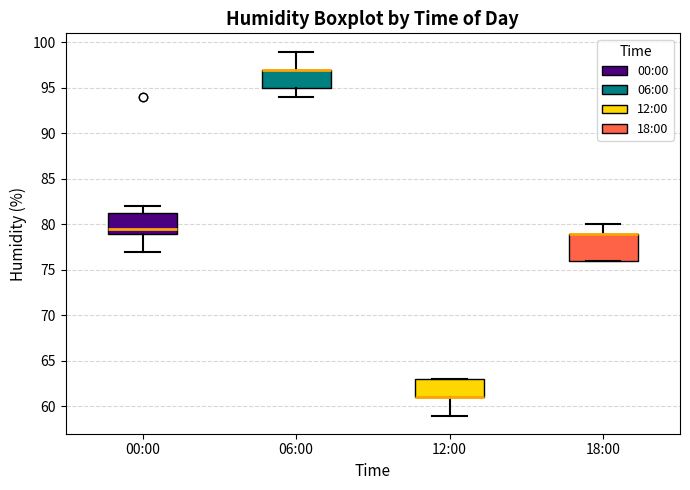

Reading left to right, transcribe this box plot: for each box, give where its median line is, the range the box spans, and where its two whiskers end, as read against the y-axis. The values are not printed on the chart, so give them approximately, as read against the axis.

00:00: median 79.5, box 79.0 to 81.5, whiskers 77.0 to 82.0
06:00: median 97.0 (drawn on the box's upper edge), box 95.0 to 97.0, whiskers 94.0 to 99.0
12:00: median 61.0 (drawn on the box's lower edge), box 61.0 to 63.0, whiskers 59.0 to 63.0
18:00: median 79.0 (drawn on the box's upper edge), box 76.0 to 79.0, whiskers 76.0 to 80.0